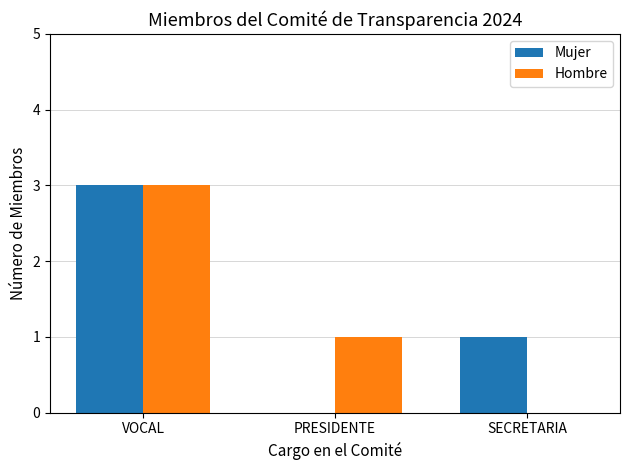

Between VOCAL and PRESIDENTE, which series saw the biggest shift?

Mujer